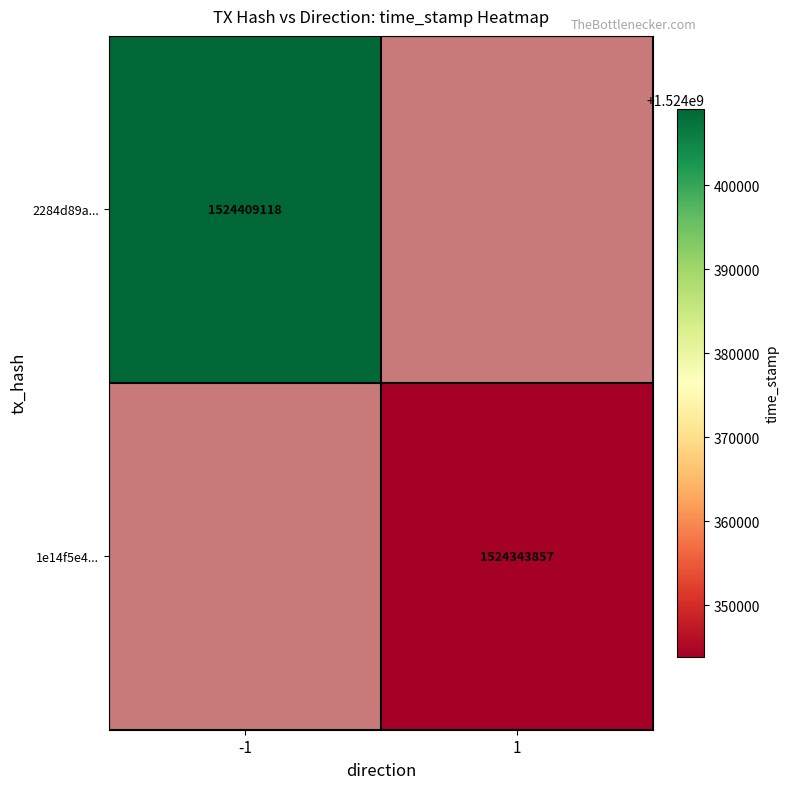

Between -1 and 1, which is larger?

1